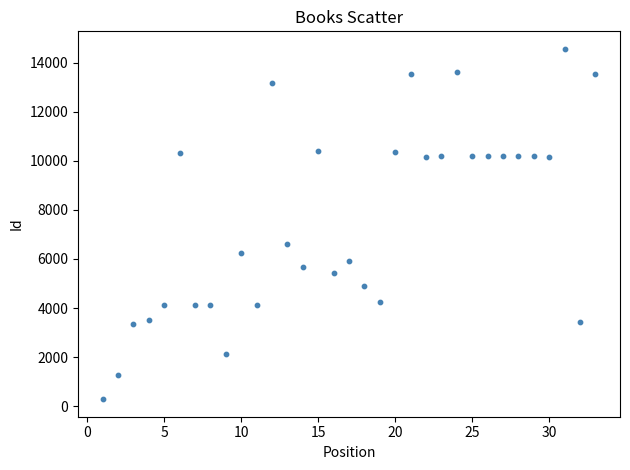

What is the range of Y values (max minus min)?

14277